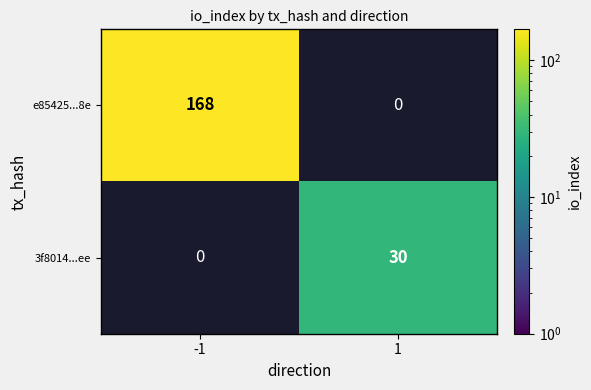

Which has a higher value, 1 or -1?

-1